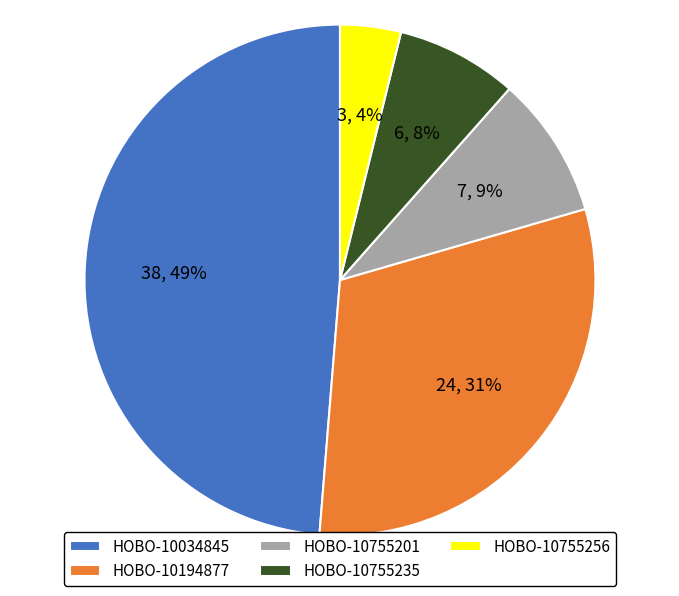

What percentage is the HOBO-10755235 slice, to the nearest percent?

8%